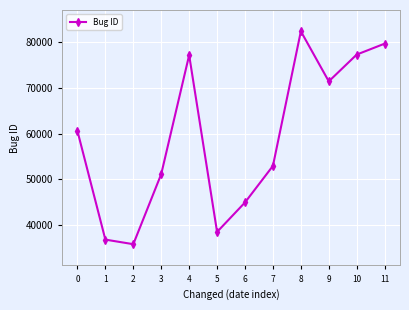

What is the approximate value at 4, to the nearest 100?

77100